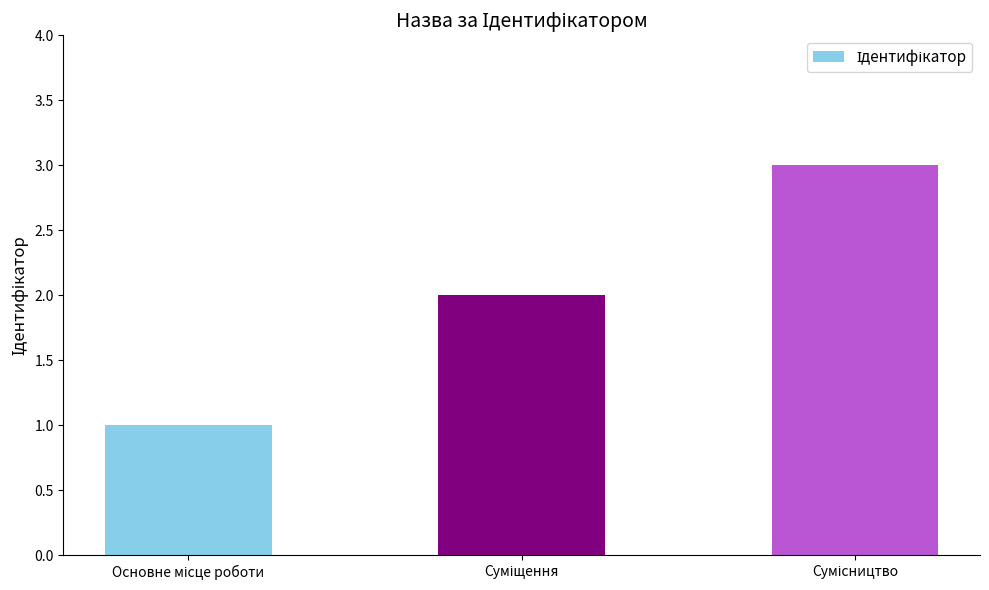

How many values are below 2?

1